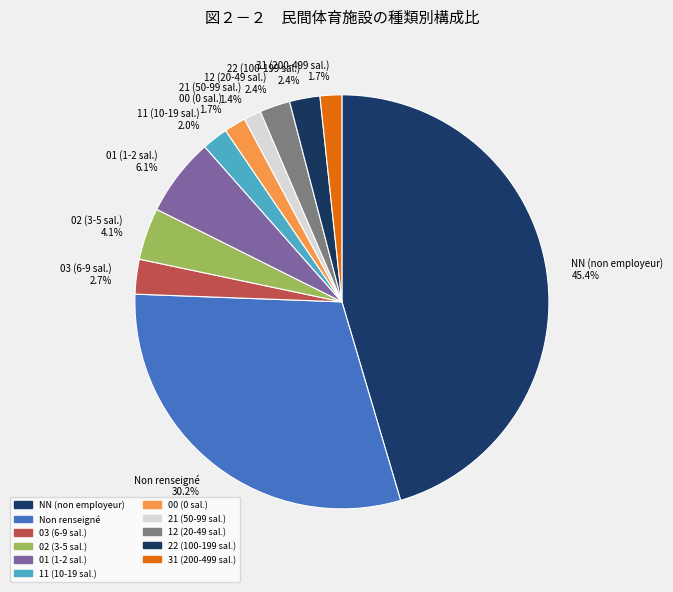

Is there any slice that represents more than half of the pie?

No